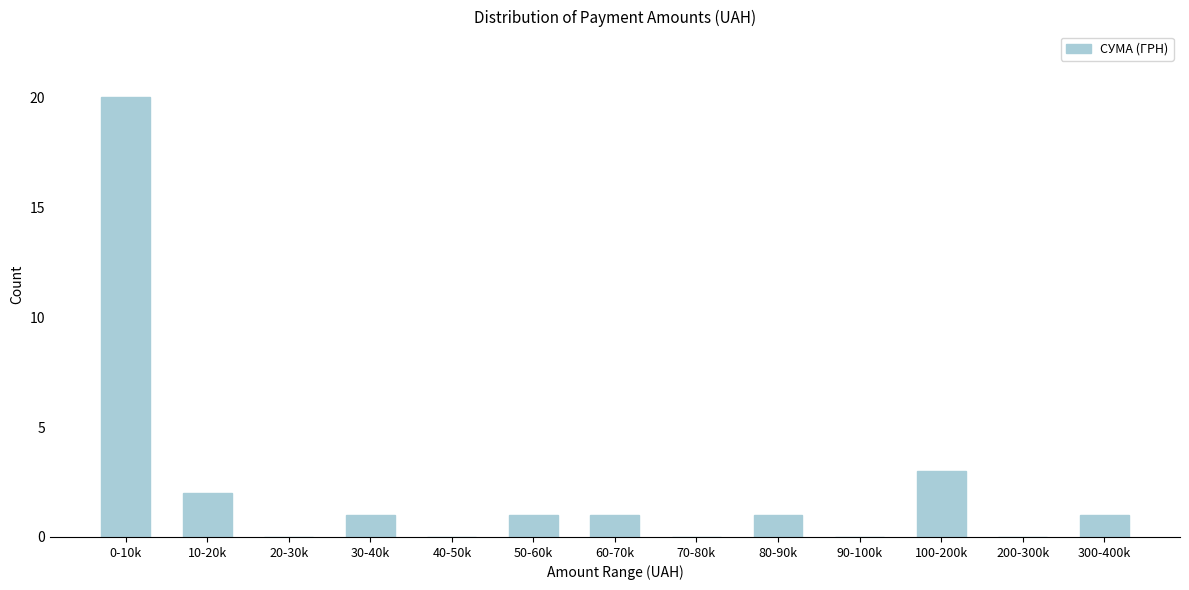

Reading left to right, extract all data points from this chart.

0-10k=20	10-20k=2	20-30k=0	30-40k=1	40-50k=0	50-60k=1	60-70k=1	70-80k=0	80-90k=1	90-100k=0	100-200k=3	200-300k=0	300-400k=1